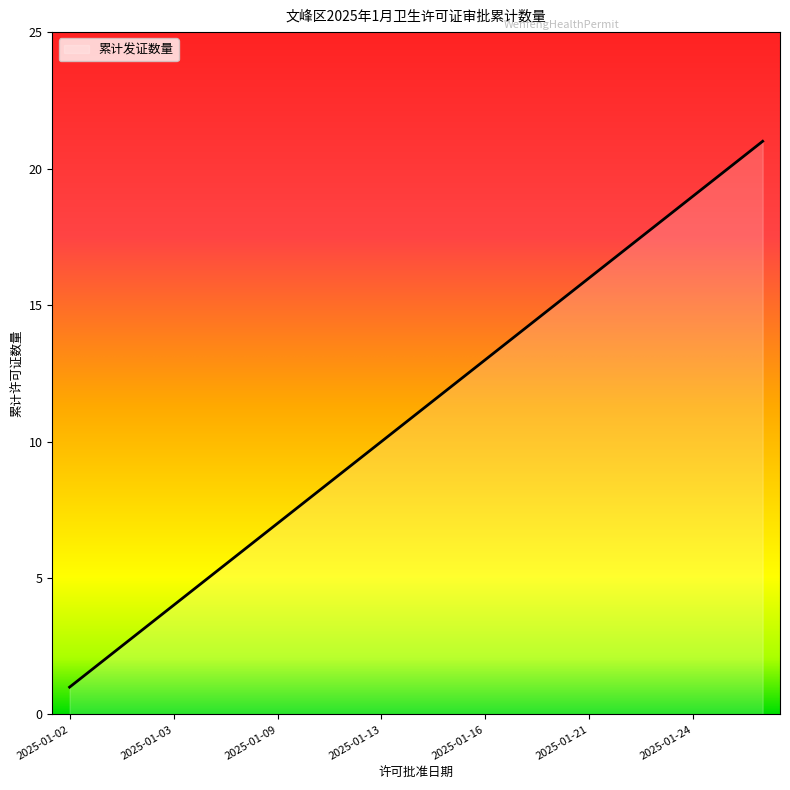

What is the difference between the maximum and minimum values?

20